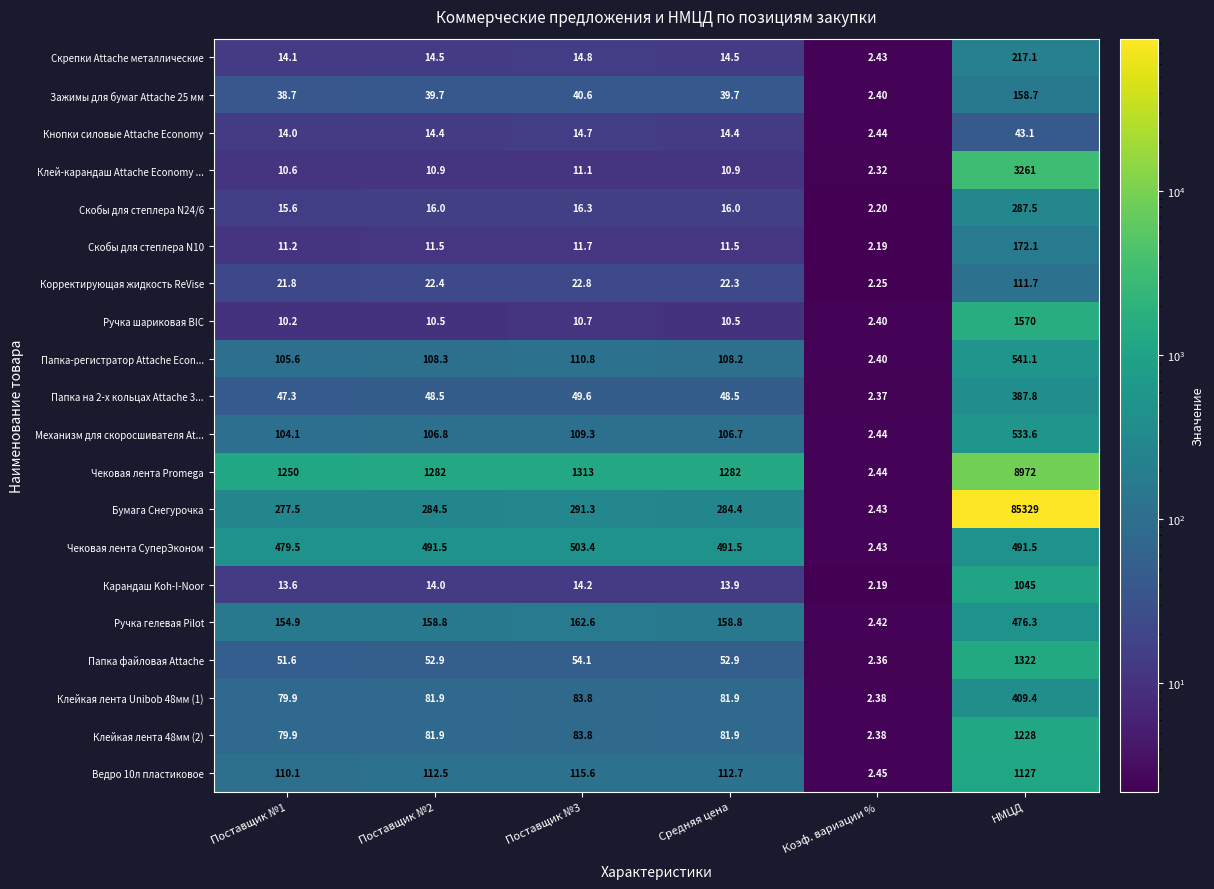

Which category has the lowest value across all series?

Коэф. вариации %